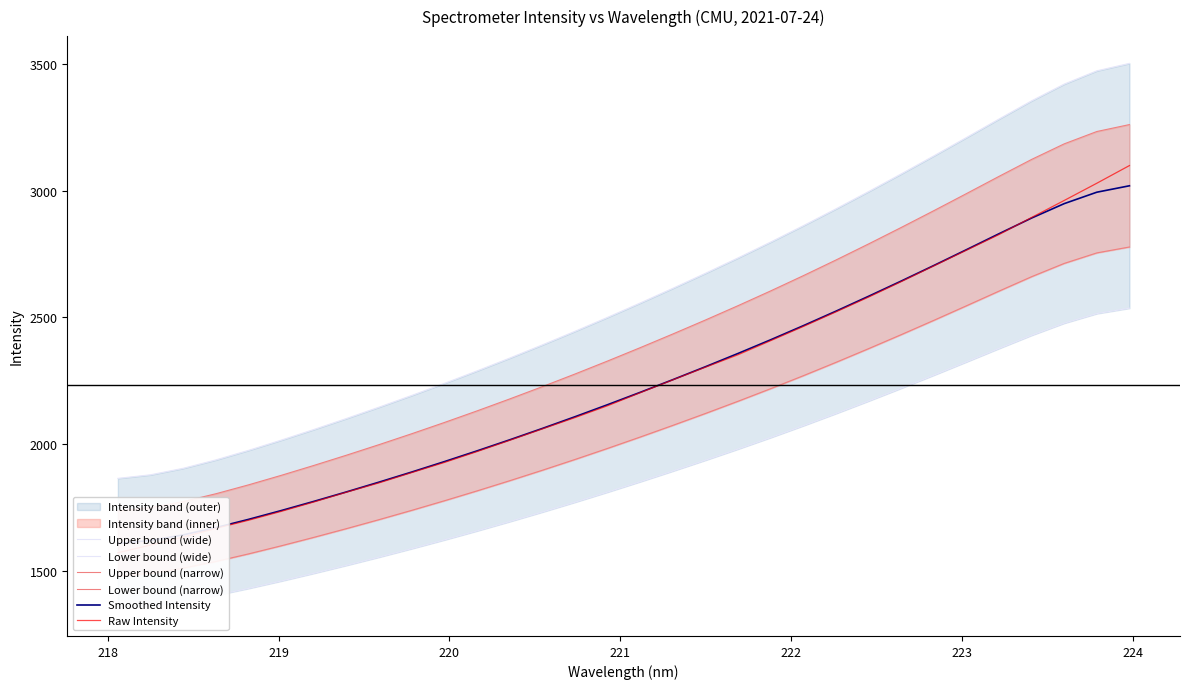

How many categories are shown in the chart?

32